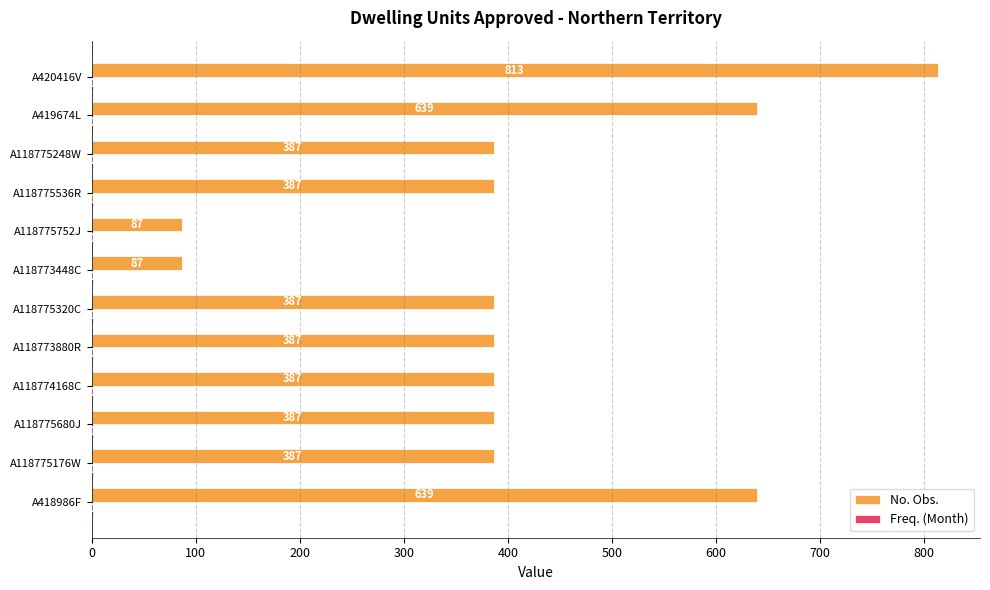

Count the number of data series in this chart.

2